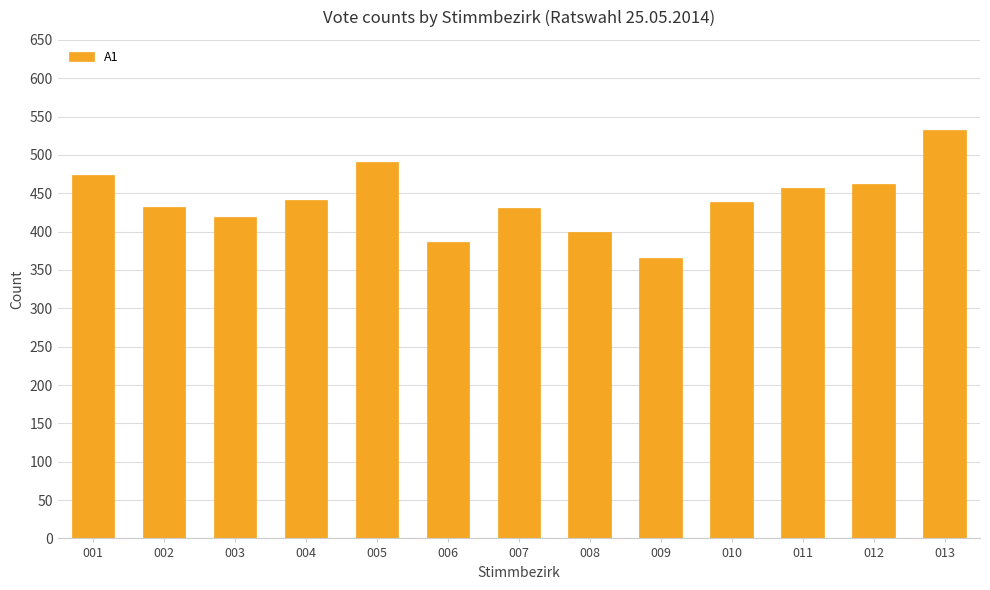

How many data points are less than 439?

6